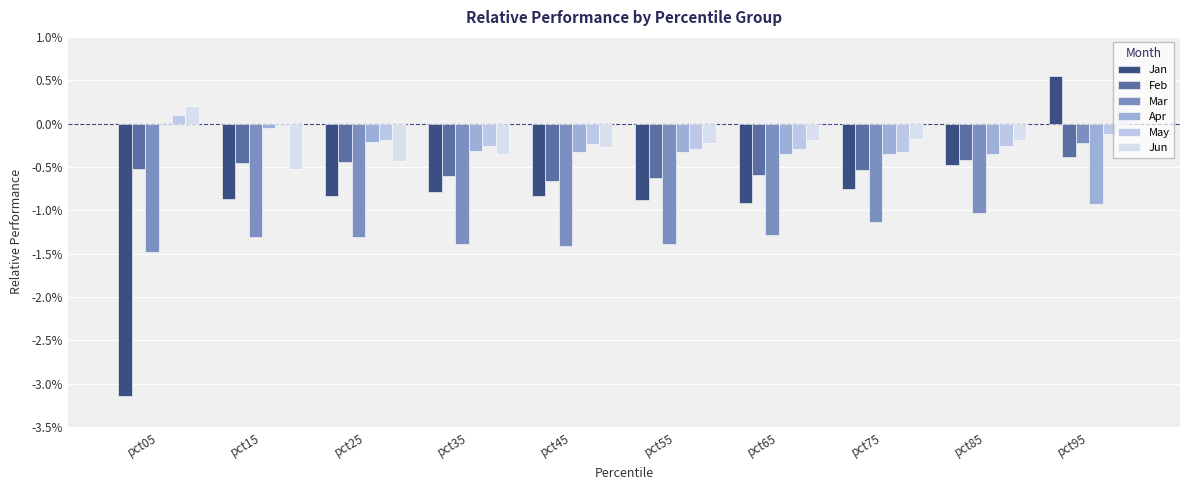

Reading right to left, transcribe all the data shown in this chart.

Jan: 0.6	-0.5	-0.8	-0.9	-0.9	-0.8	-0.8	-0.8	-0.9	-3.1
Feb: -0.4	-0.4	-0.5	-0.6	-0.6	-0.7	-0.6	-0.4	-0.5	-0.5
Mar: -0.2	-1.0	-1.1	-1.3	-1.4	-1.4	-1.4	-1.3	-1.3	-1.5
Apr: -0.9	-0.4	-0.4	-0.4	-0.3	-0.3	-0.3	-0.2	-0.1	0.0
May: -0.1	-0.3	-0.3	-0.3	-0.3	-0.2	-0.3	-0.2	0.0	0.1
Jun: 0.2	-0.2	-0.2	-0.2	-0.2	-0.3	-0.4	-0.4	-0.5	0.2